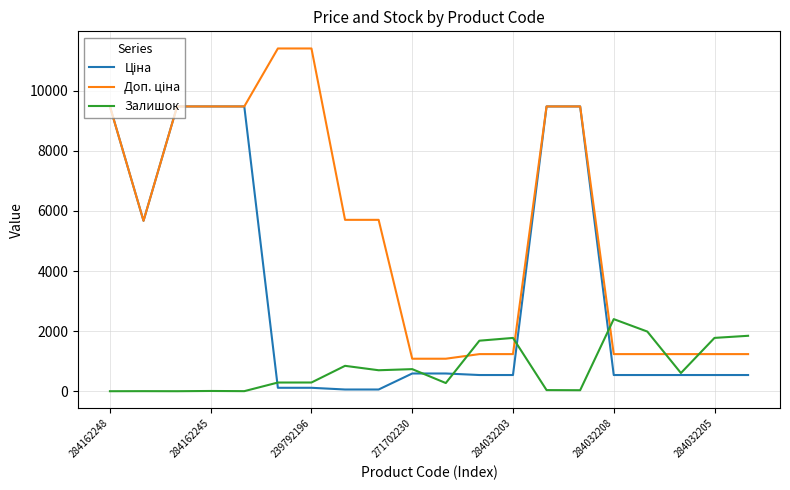

What is the maximum value shown in the chart?

11410.0